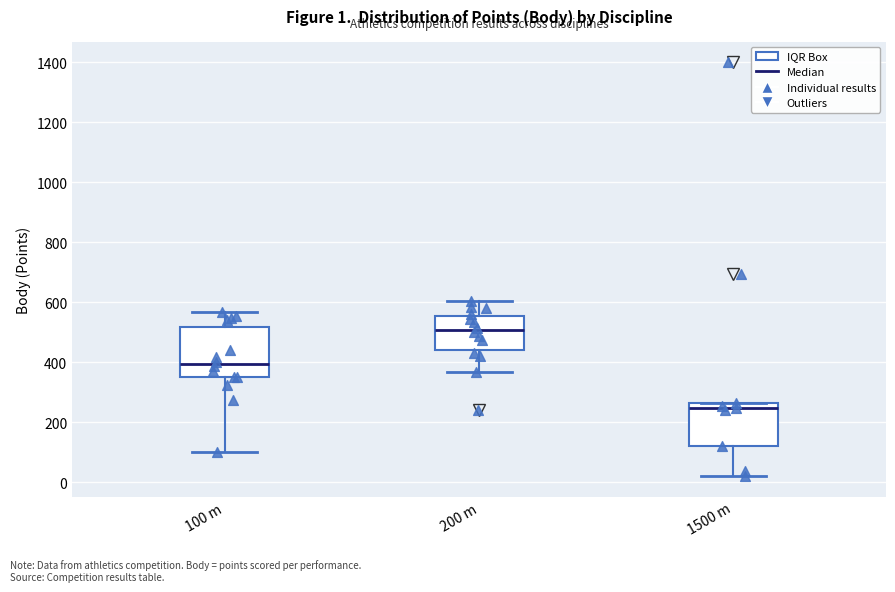

Comparing the boxes themselves (not the whiskers), which one is the tallest?

100 m